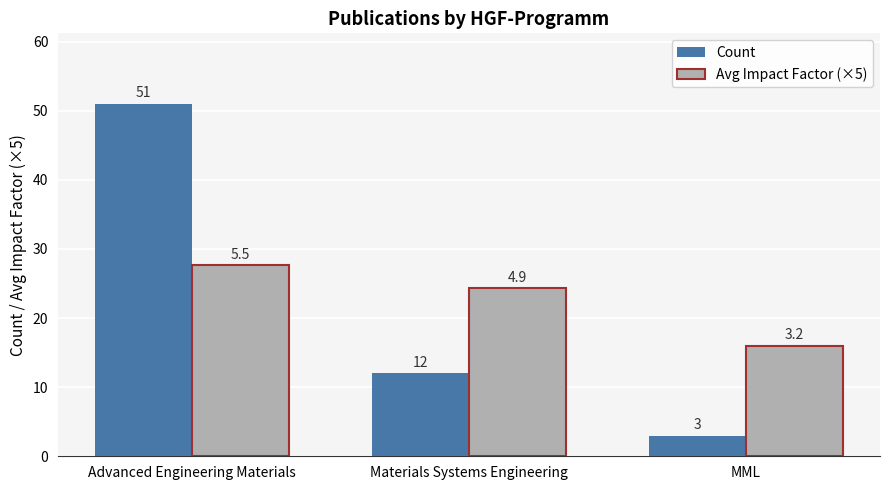

List the series in order of their overall mean, highest first.

Avg Impact Factor (×5), Count